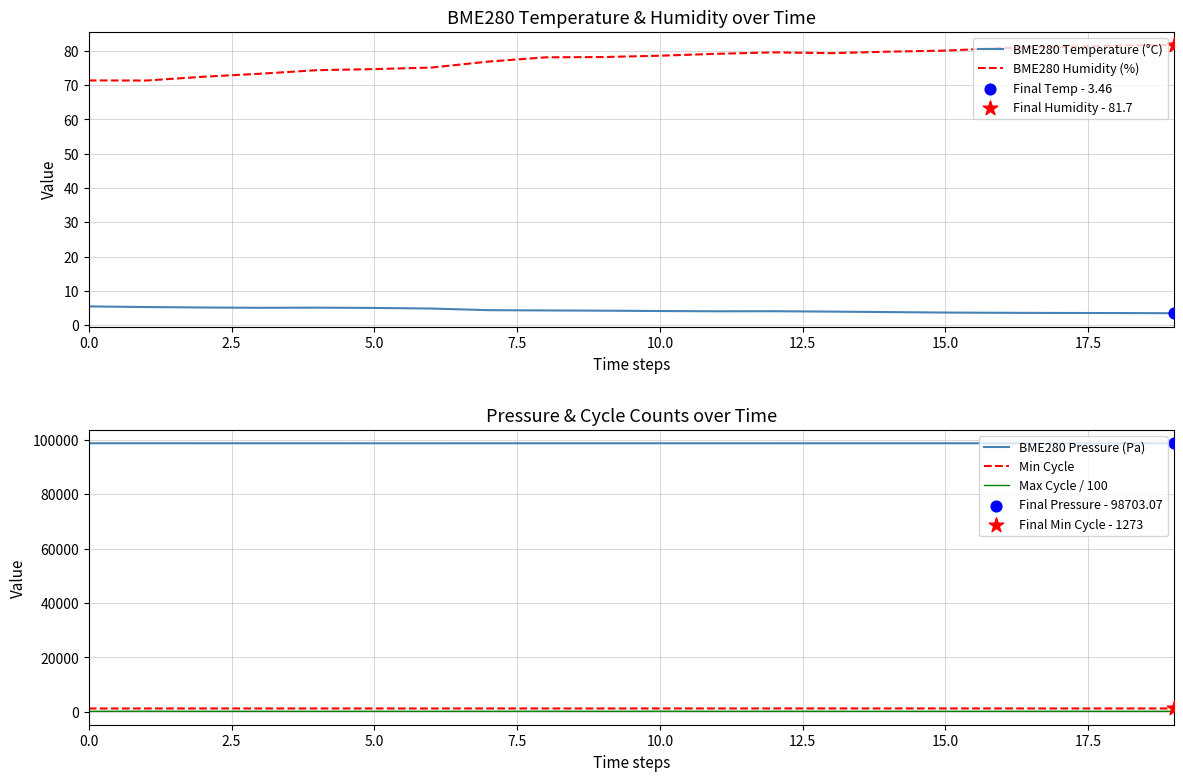

At how many categories does at least one series exceed 27979?

20